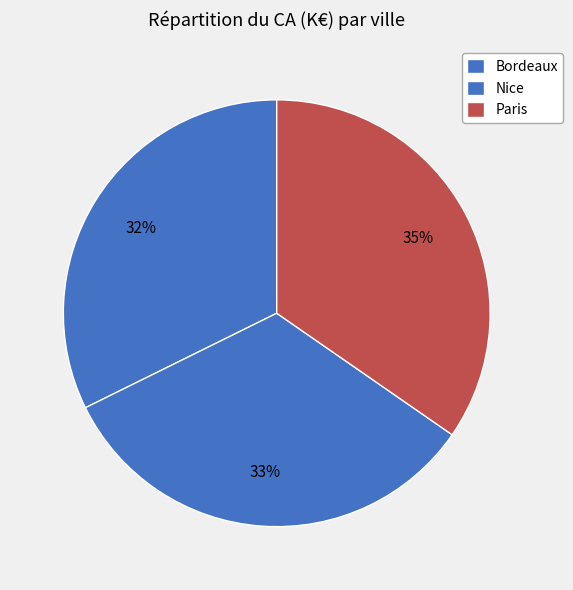

Is the sum of Bordeaux and Nice greater than half?

Yes